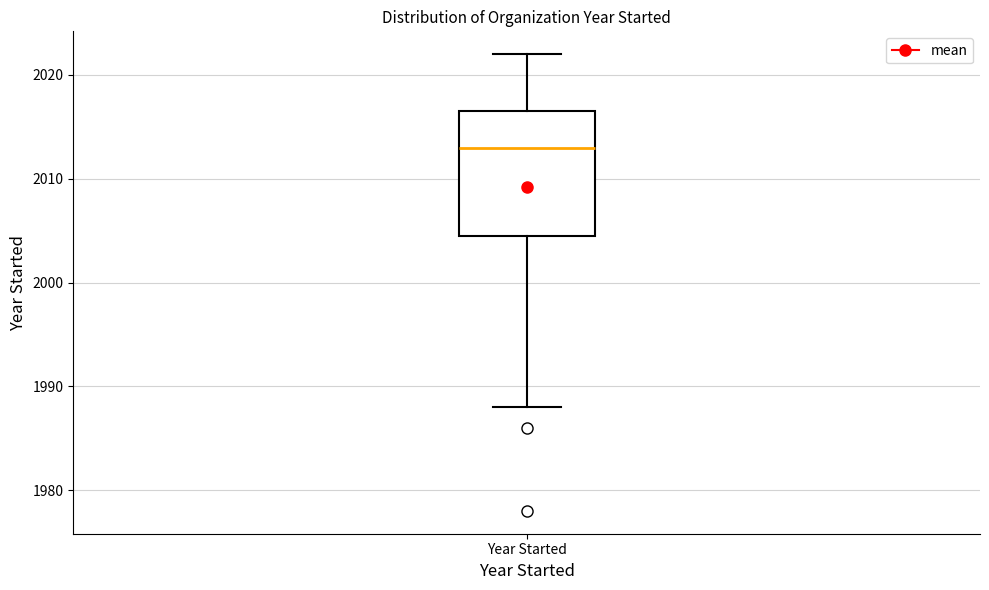

Where does the upper whisker of the box for Year Started end on the y-axis? The values are not printed on the chart, so give them approximately, as read against the axis.

2022